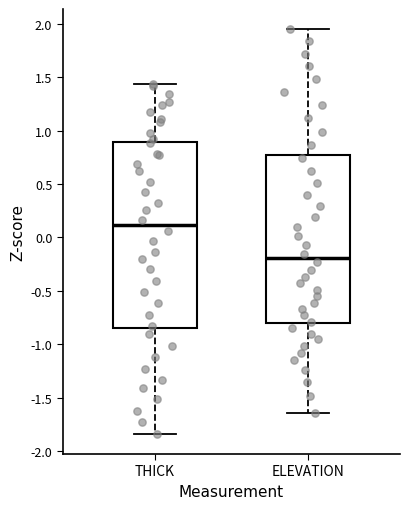

Reading left to right, transcribe this box plot: for each box, give where its median line is, the range the box spans, and where its two whiskers end, as read against the y-axis. The values are not printed on the chart, so give them approximately, as read against the axis.

THICK: median 0.10, box -0.85 to 0.90, whiskers -1.85 to 1.45
ELEVATION: median -0.20, box -0.80 to 0.75, whiskers -1.65 to 1.95